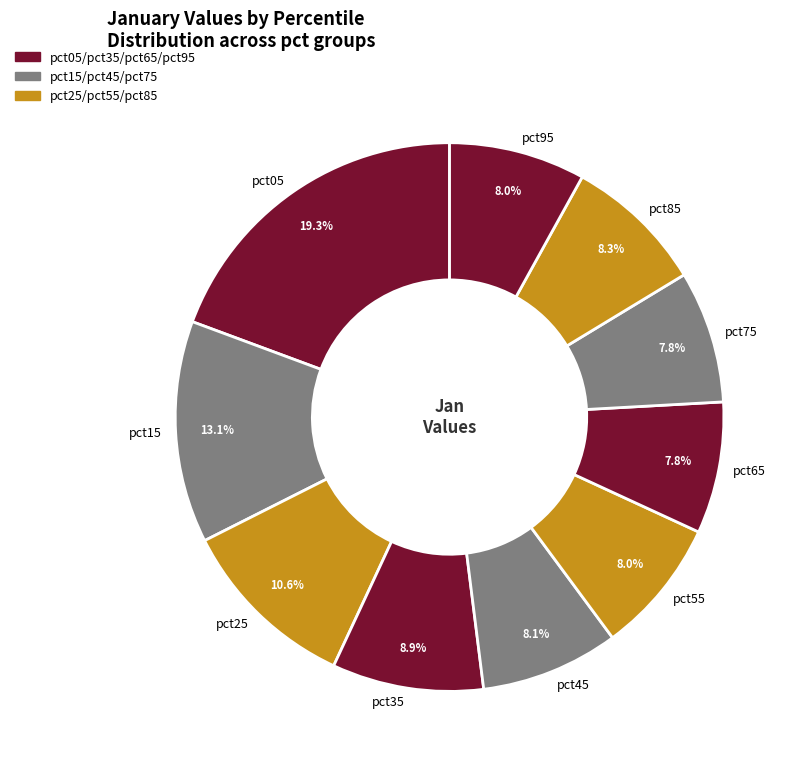

Which category has the biggest portion of the pie?

pct05